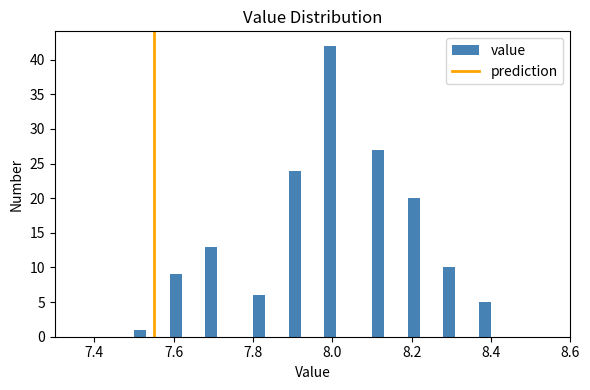

Around what value on the x-axis is the tallest bar? Give the approximate position of its centre, as read against the axis.

8.00